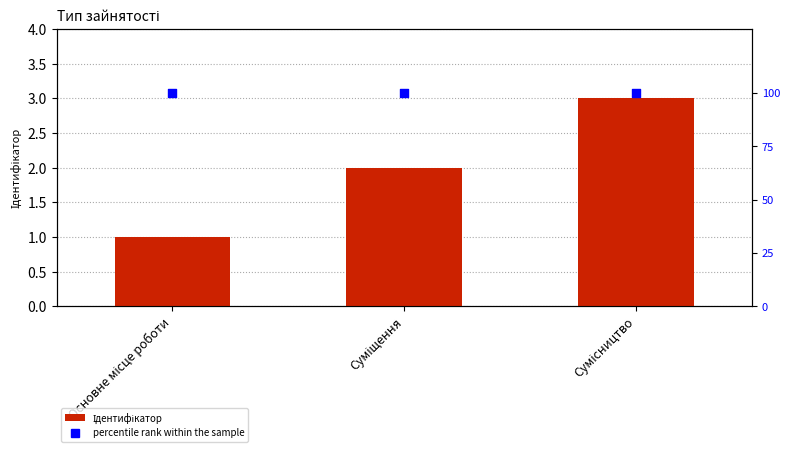

At which category is the sum across all series the highest?

Сумісництво